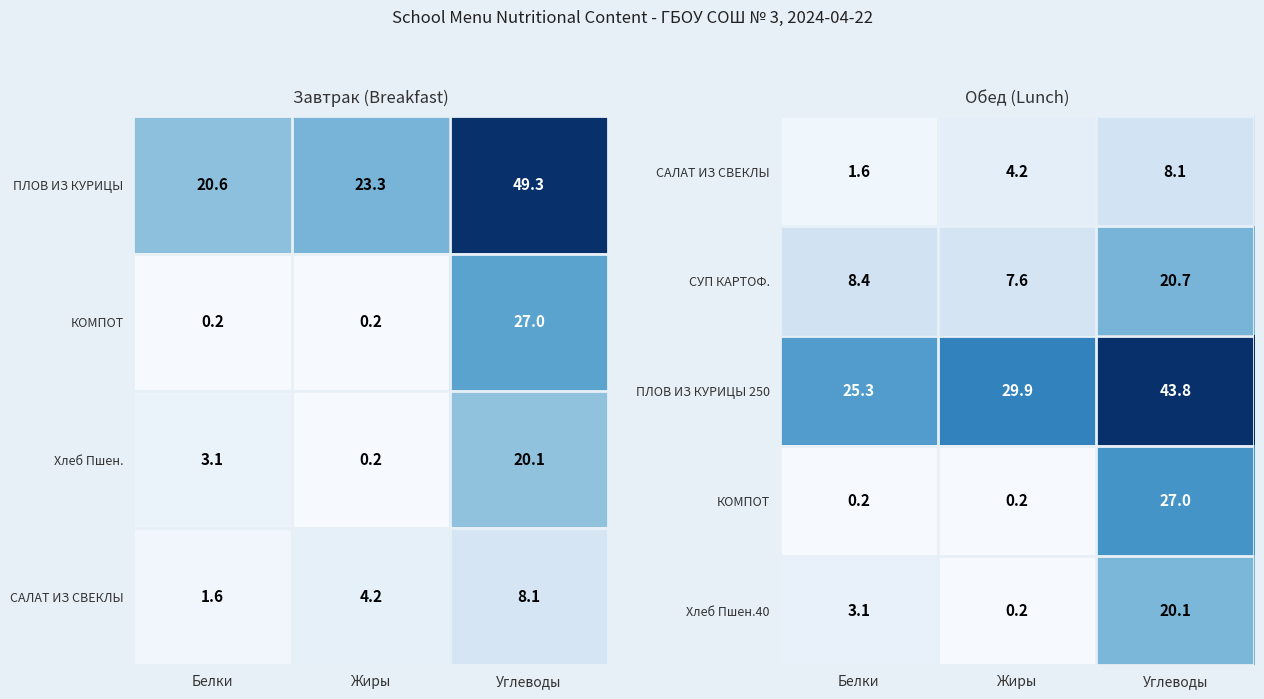

Which category has the highest value in the ПЛОВ ИЗ КУРИЦЫ 250 series?

Углеводы